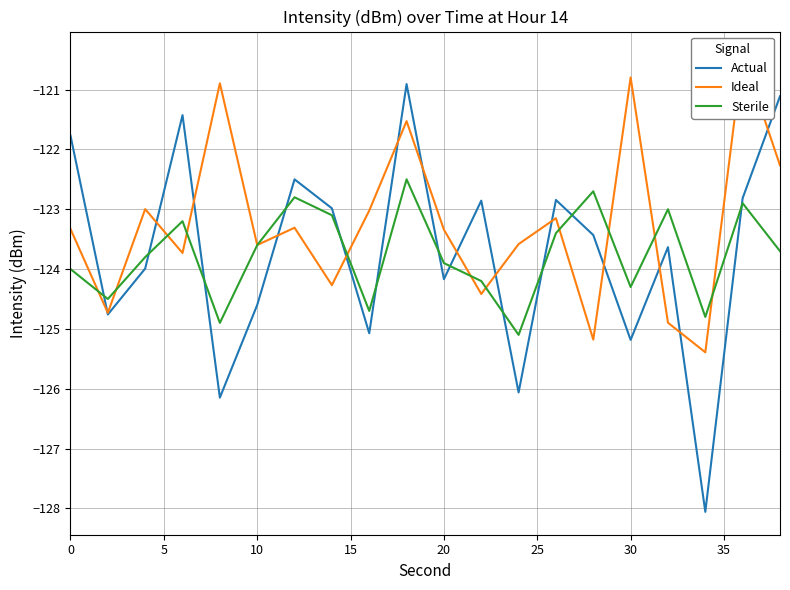

What is the maximum value for Actual?

-120.9